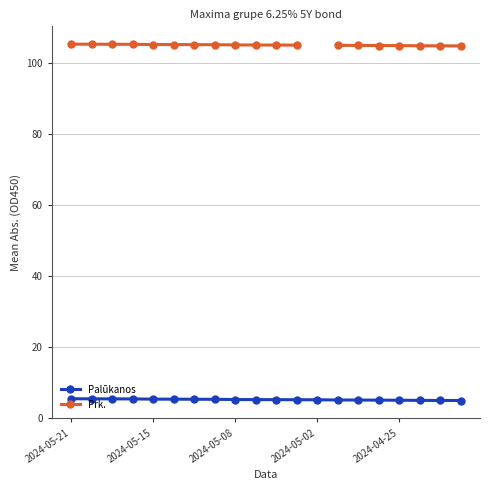

True or false: Prk. has more than 0 interior local peaks.

False